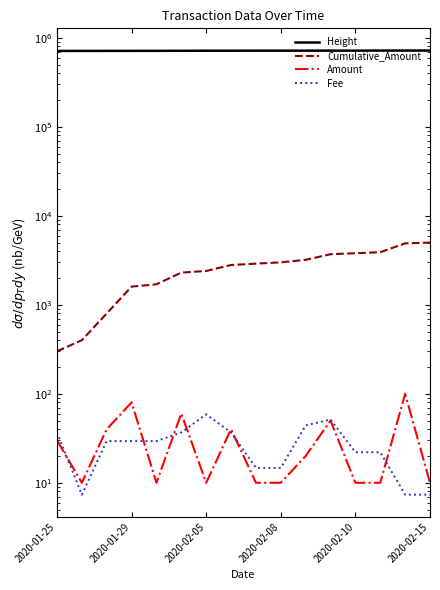

Reading left to right, transcribe all the data shown in this chart.

Height: 712098.0	712546.0	713095.0	713701.0	714133.0	715095.0	716131.0	716344.0	717098.0	717273.0	717417.0	717858.0	717885.0	718964.0	719245.0	719514.0
Cumulative_Amount: 300.0	400.0	800.0	1600.0	1700.0	2300.0	2400.0	2800.0	2900.0	3000.0	3200.0	3700.0	3800.0	3900.0	4900.0	5000.0
Amount: 30.0	10.0	40.0	80.0	10.0	60.0	10.0	40.0	10.0	10.0	20.0	50.0	10.0	10.0	100.0	10.0
Fee: 36.8	7.3	29.4	29.4	29.4	36.8	58.8	36.8	14.7	14.7	44.1	51.5	22.1	22.1	7.3	7.3